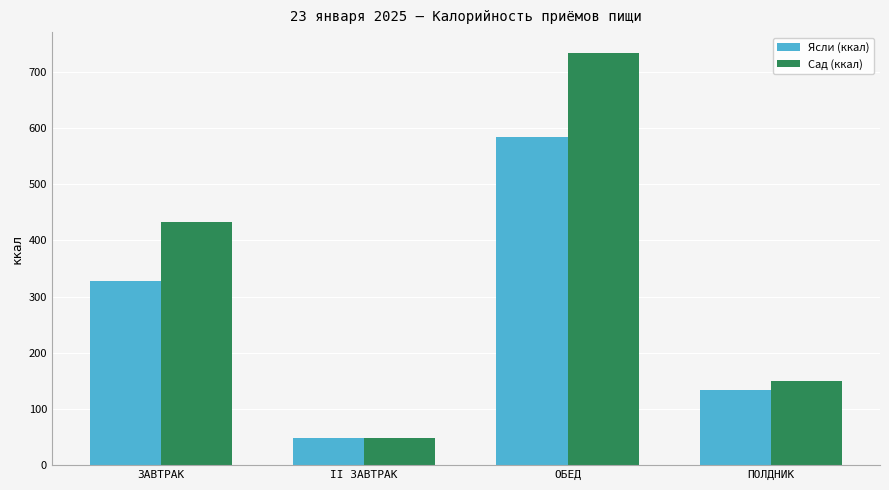

What is the value of the Ясли (ккал) bar at the 3rd from the left?

584.6